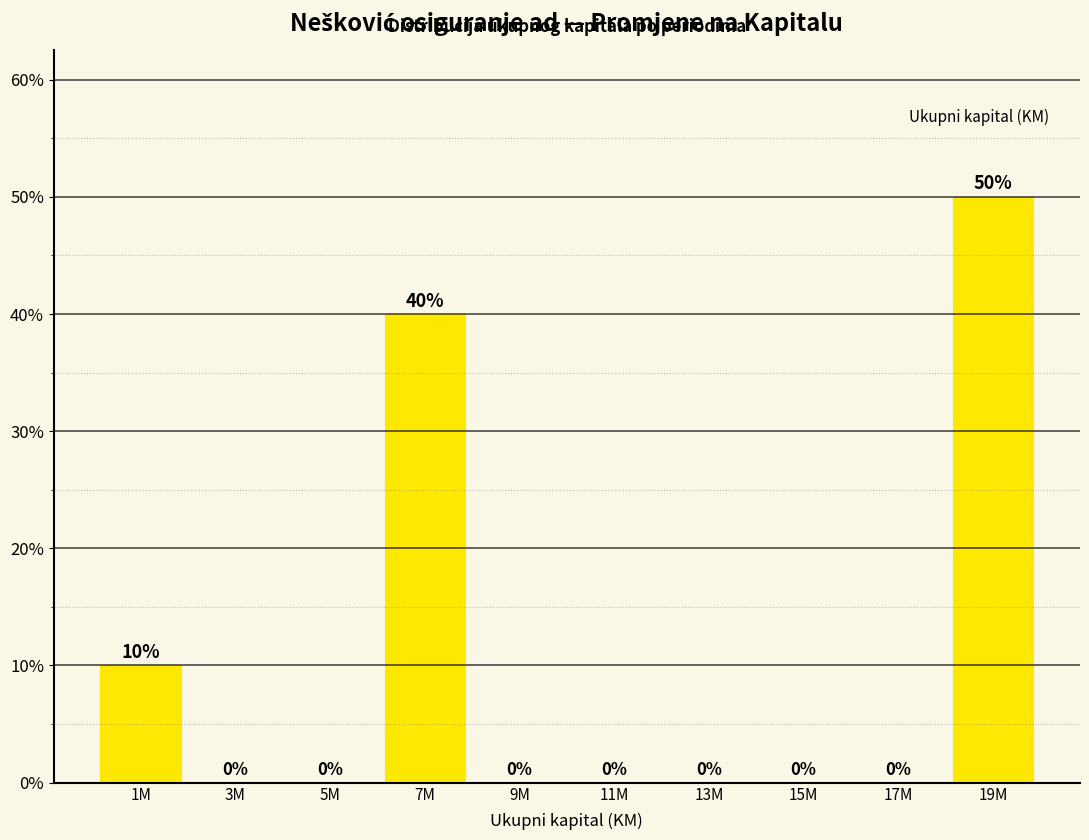

Reading left to right, extract all data points from this chart.

1M=10	3M=0	5M=0	7M=40	9M=0	11M=0	13M=0	15M=0	17M=0	19M=50